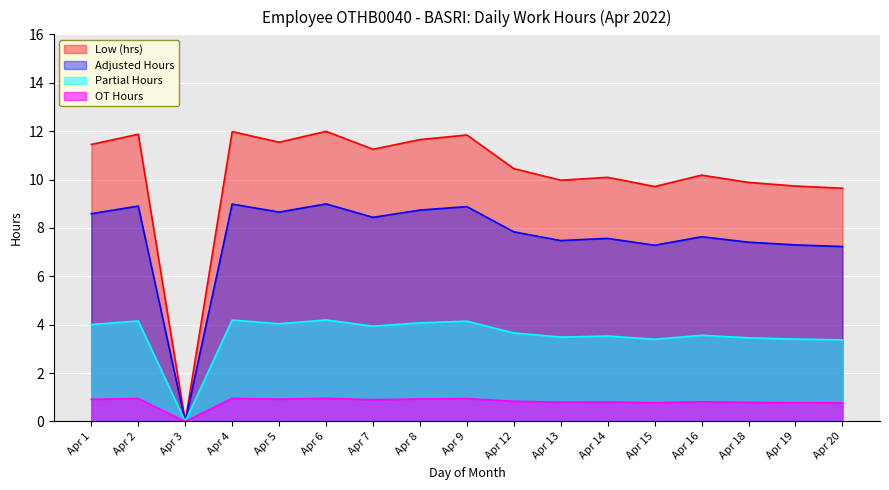

Where does the Partial Hours series first go above 3?

Apr 1